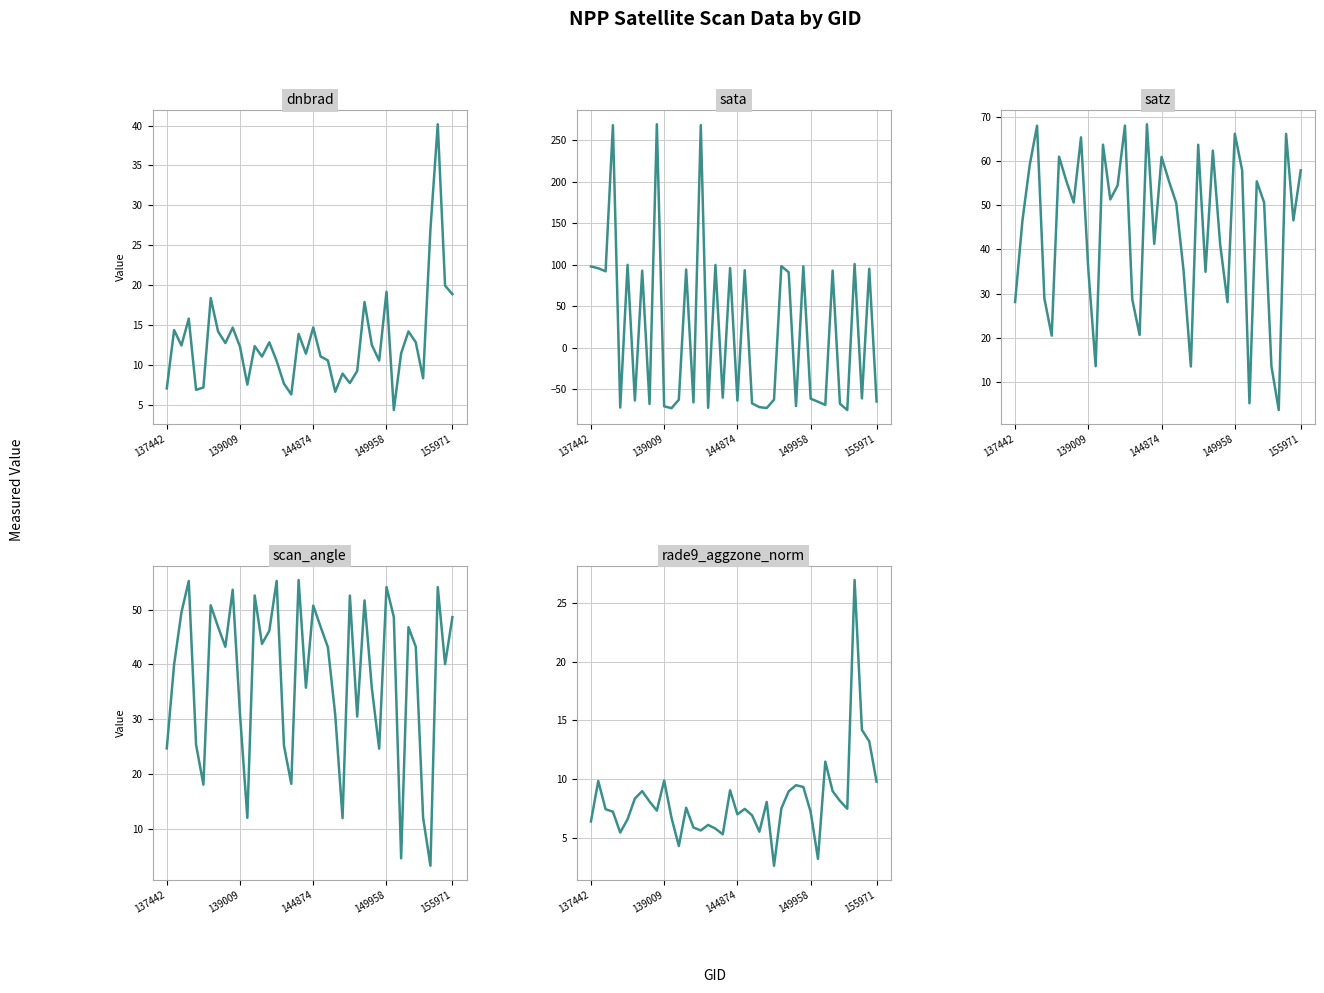

At which label is scan_angle closest to 29?

26